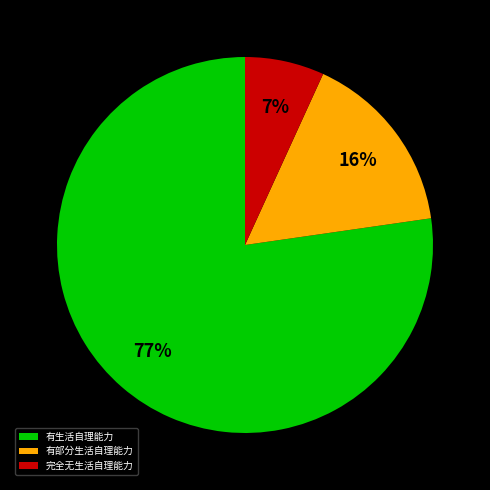

Does any single category account for the majority?

Yes